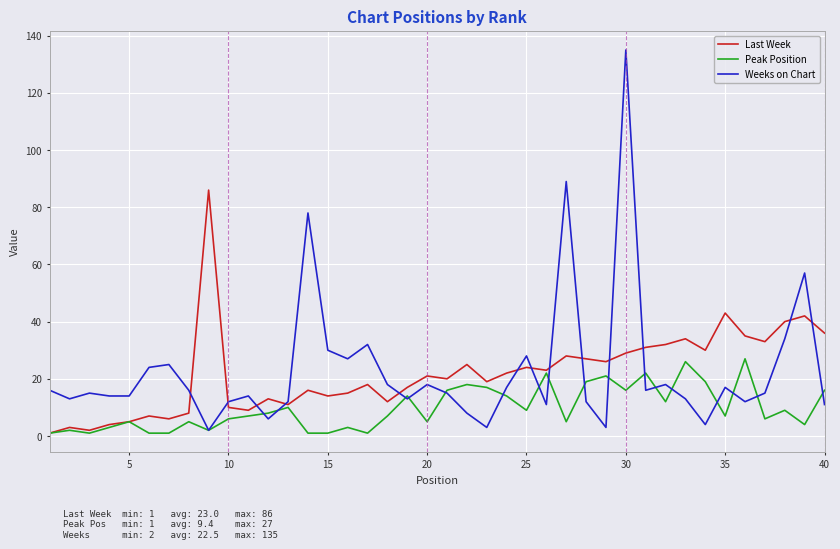

How many distinct data groups are displayed?

3